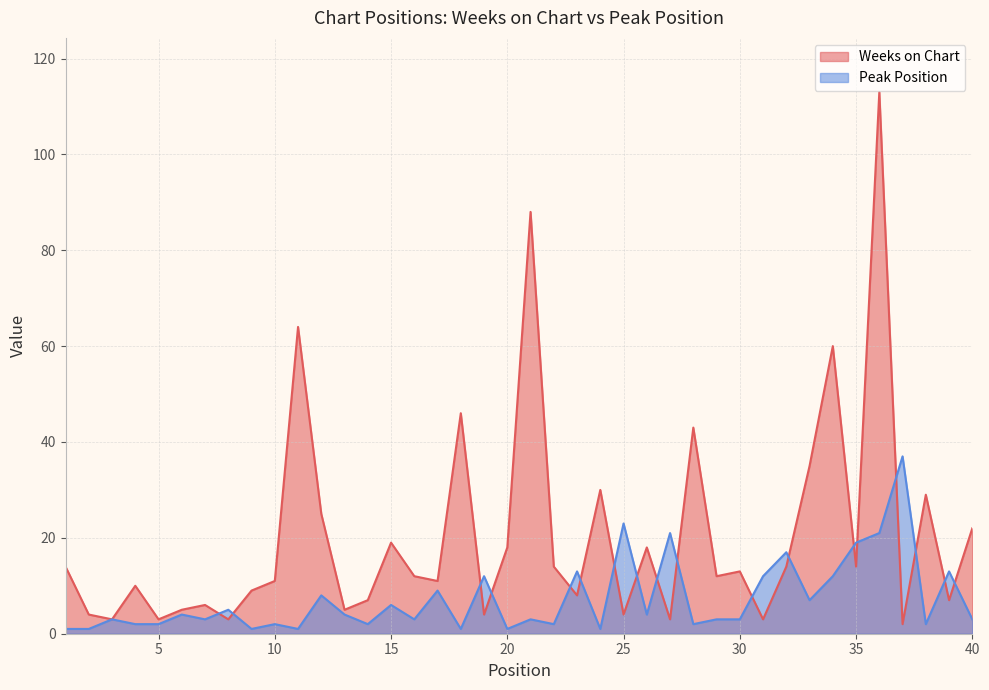

What is the maximum value for Weeks on Chart?

113